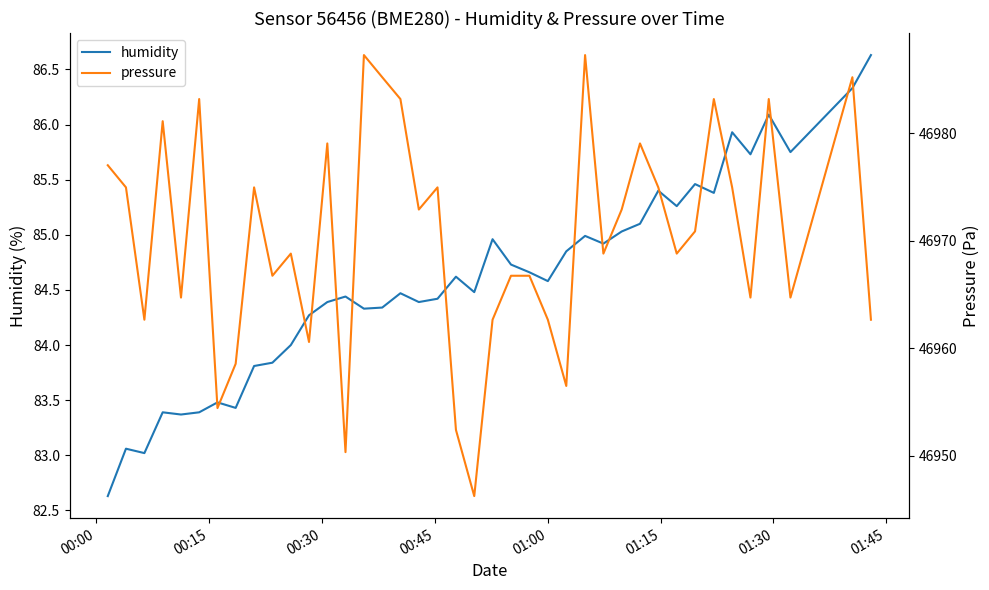

What is the value of the humidity point at the 34th from the left?

85.4